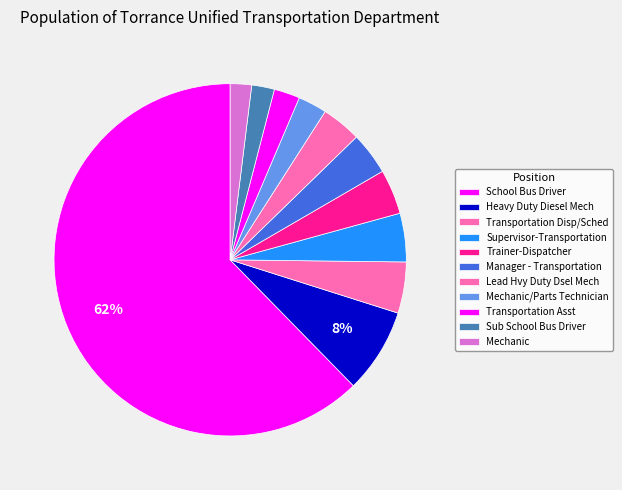

Which category has the smallest portion of the pie?

Mechanic